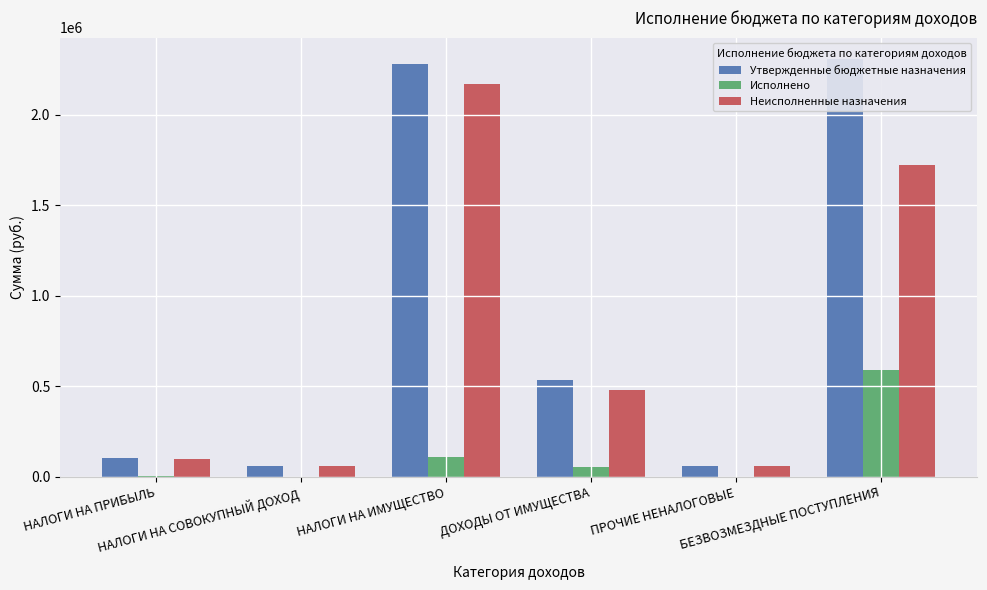

Between НАЛОГИ НА ПРИБЫЛЬ and ПРОЧИЕ НЕНАЛОГОВЫЕ, which series saw the biggest shift?

Утвержденные бюджетные назначения